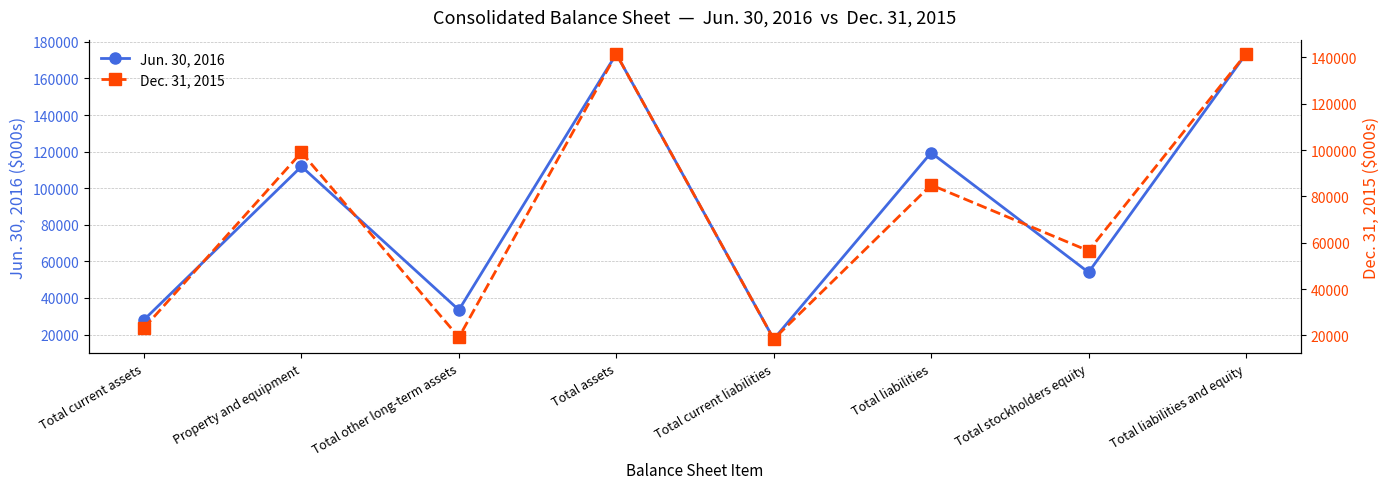

What is the spread (max minus min) of values at Total liabilities and equity?

31944